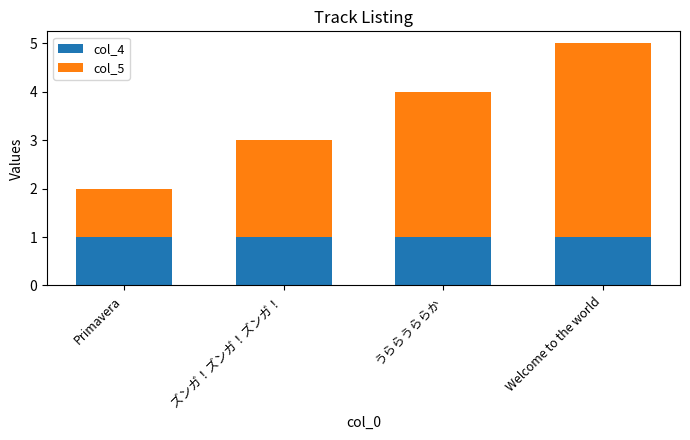

Is it true that col_4 equals 0 at Primavera?

False